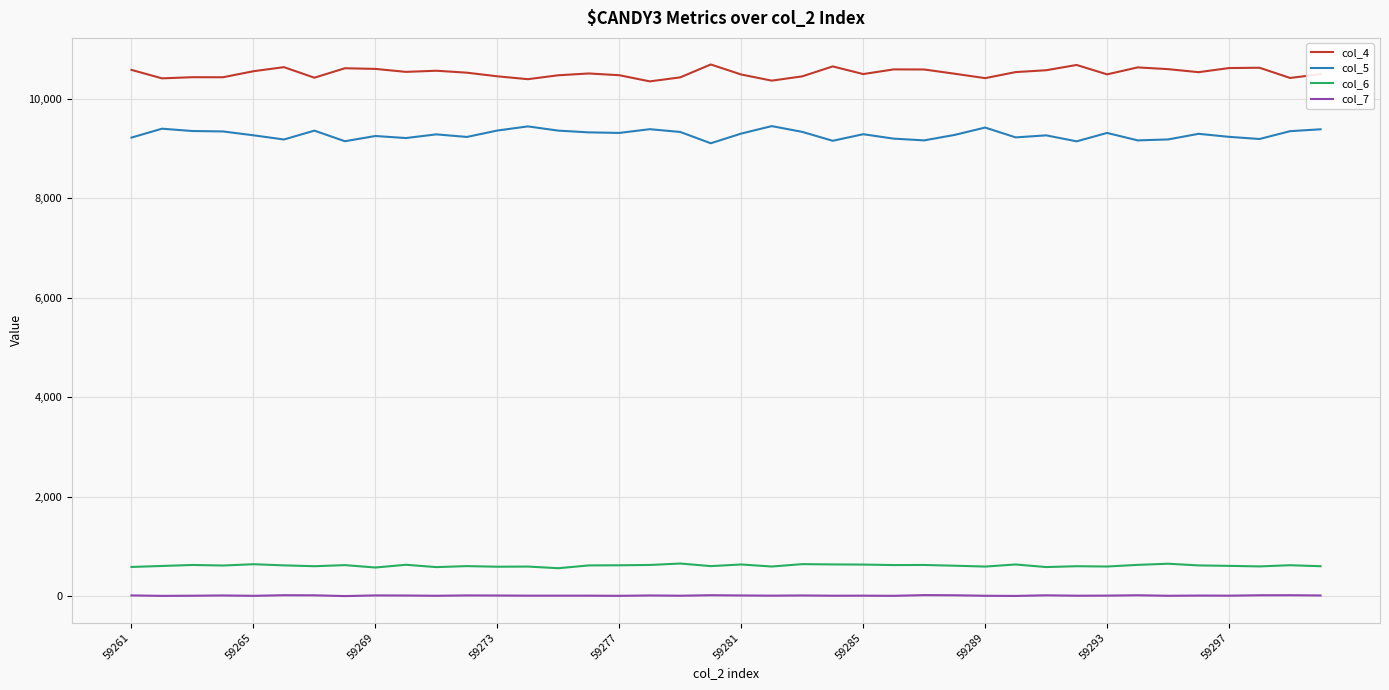

True or false: col_6 and col_7 cross at least once.

False